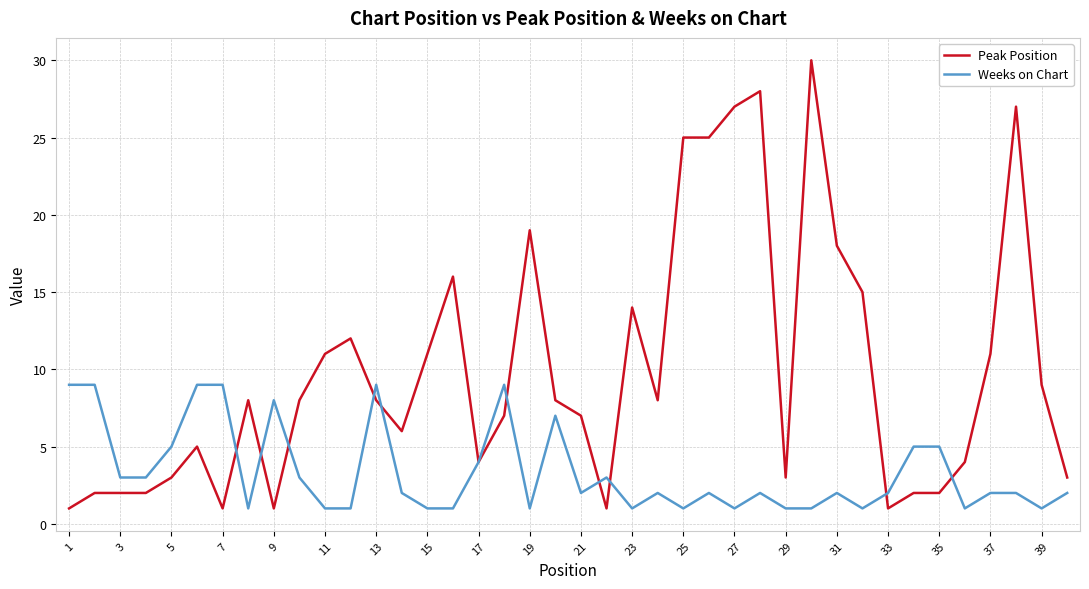

How many lines are shown in the chart?

2